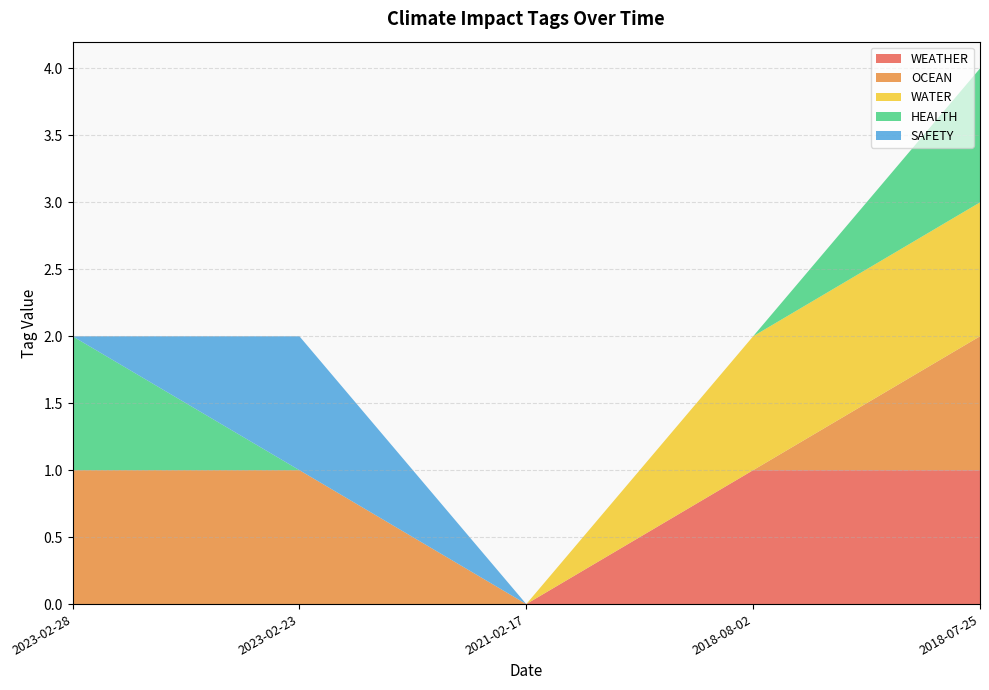

Reading left to right, list all the values displayed in this chart.

WEATHER: 0	0	0	1	1
OCEAN: 1	1	0	0	1
WATER: 0	0	0	1	1
HEALTH: 1	0	0	0	1
SAFETY: 0	1	0	0	0